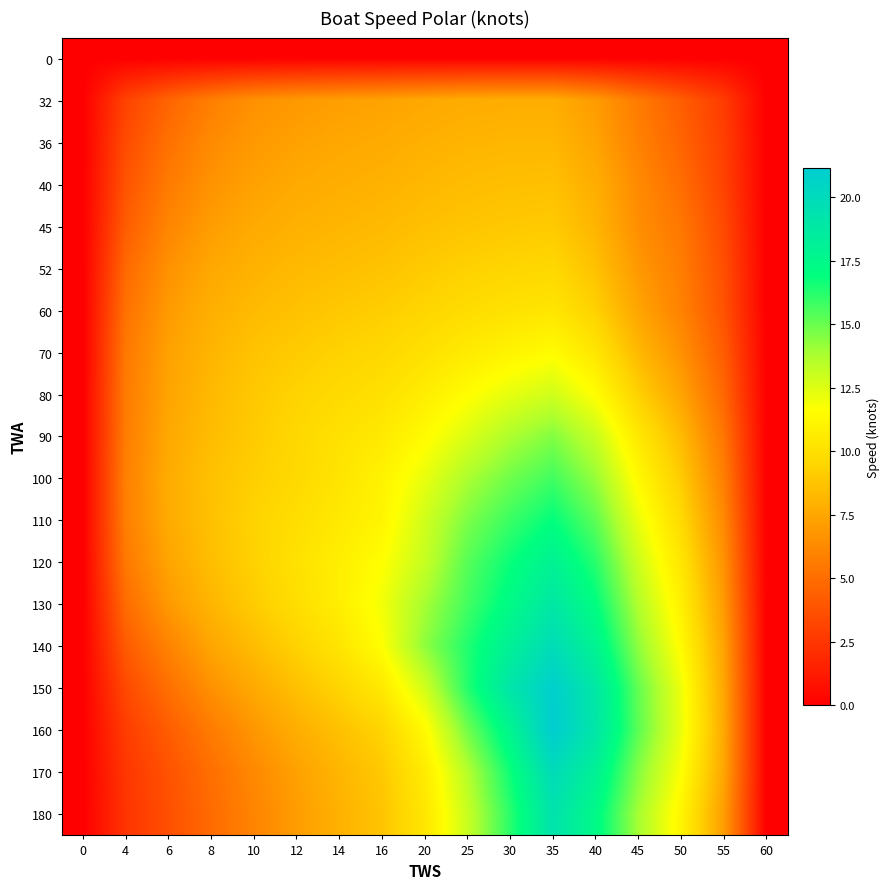

At how many categories does at least one series exceed 13?

6